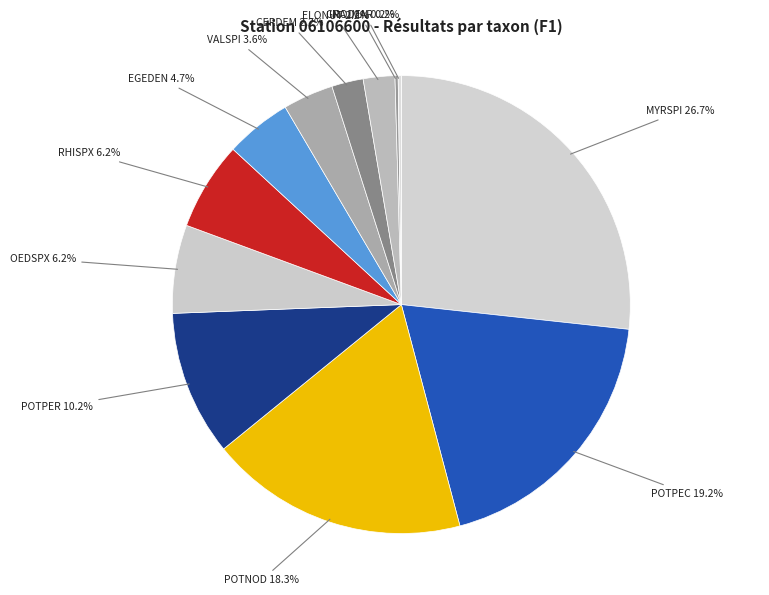

To the nearest percent, what is the difference between the largest and smallest slice percentages?

27%